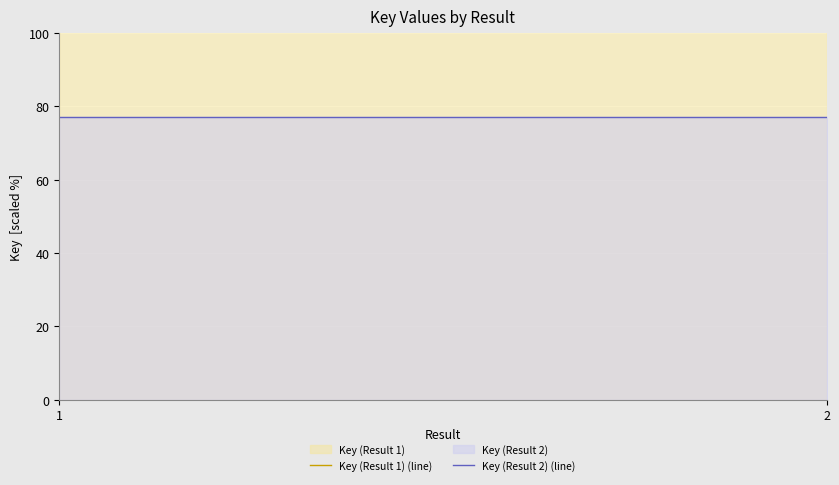

What is the value of the Key (Result 2) (line) point at the 2nd from the left?

77.1